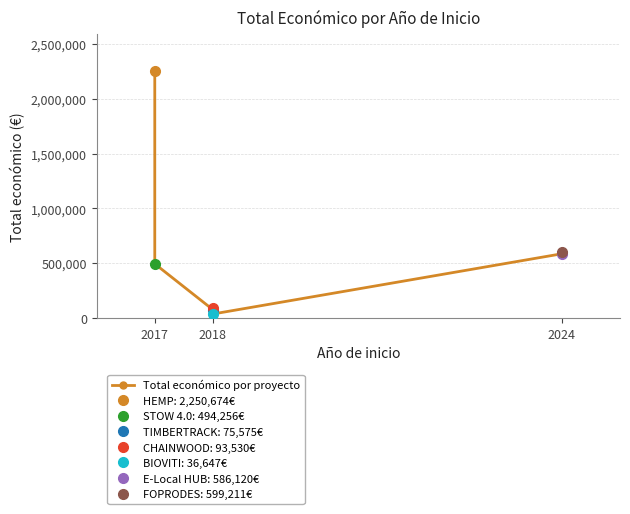

What is the difference between the maximum and minimum values?

2214027